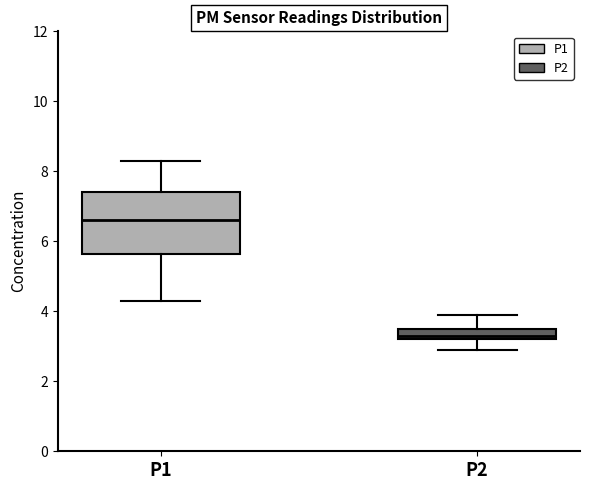

Which box has the lowest median line?

P2